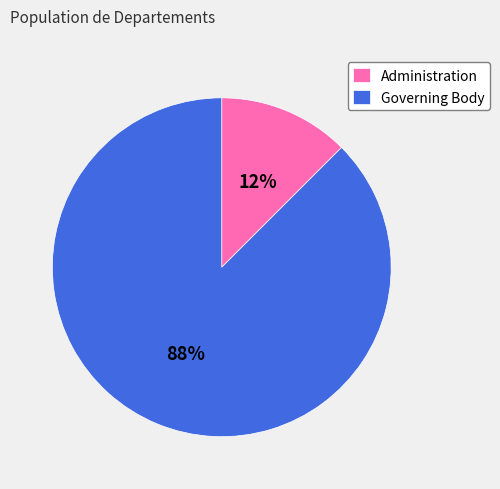

Which category has the biggest portion of the pie?

Governing Body